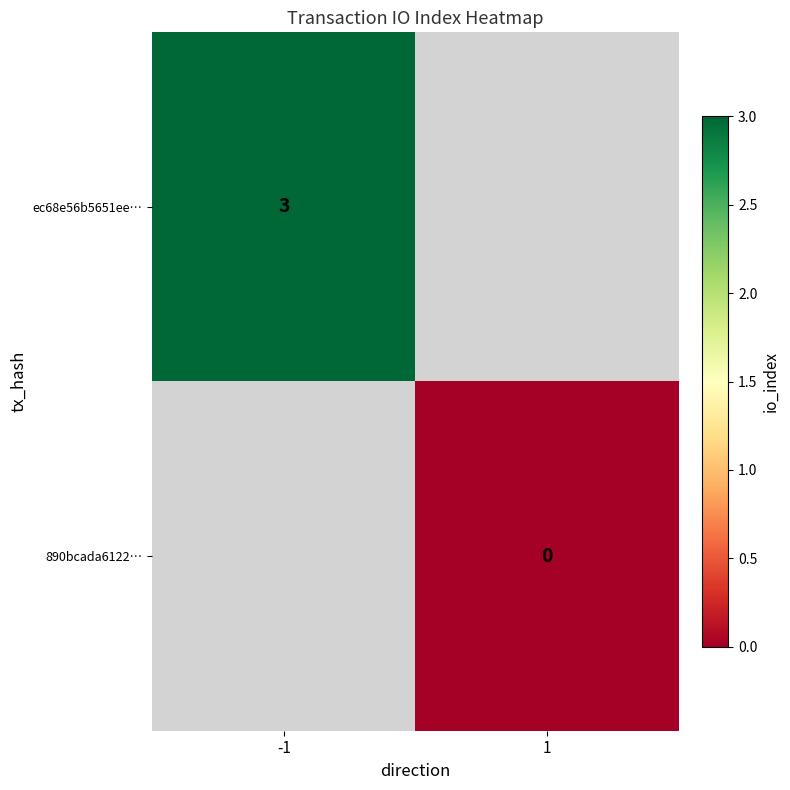

How many values in ec68e56b5651ee… are above zero?

1